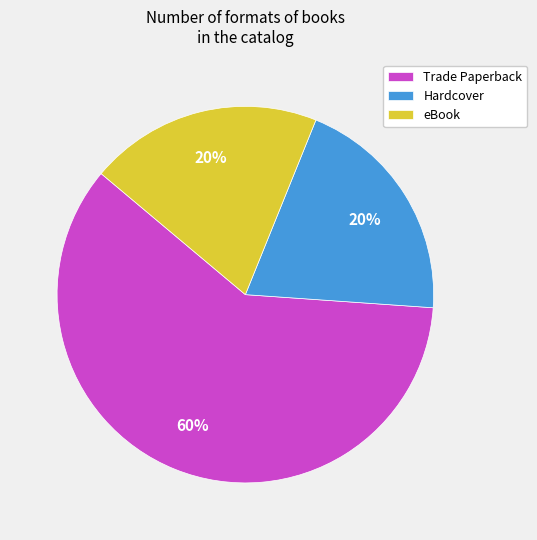

To the nearest percent, what is the difference between the largest and smallest slice percentages?

40%